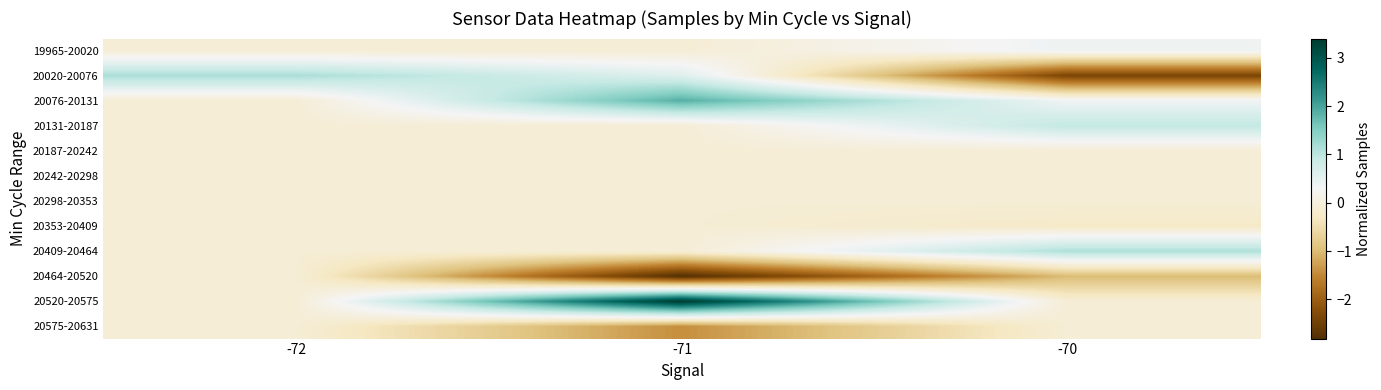

What is the maximum value shown in the chart?

3.4